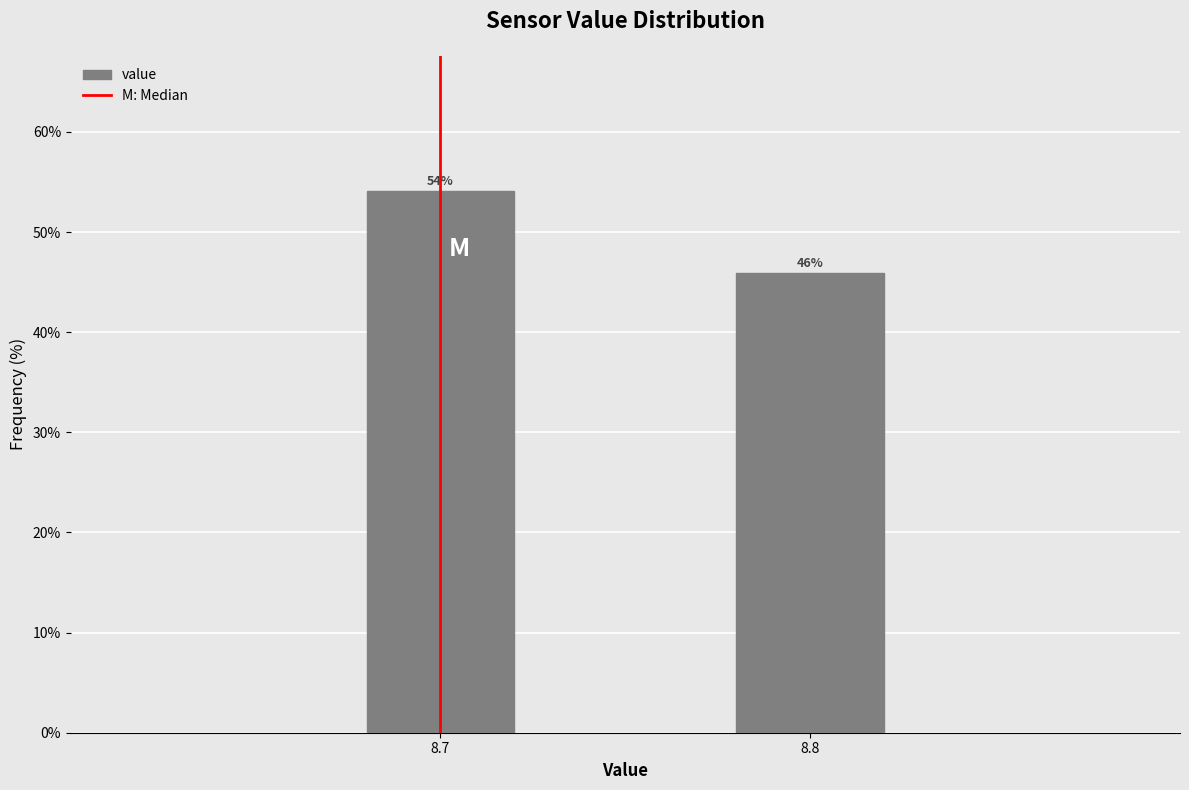

What is the sum of the values at 8.7 and 8.8?

100.0